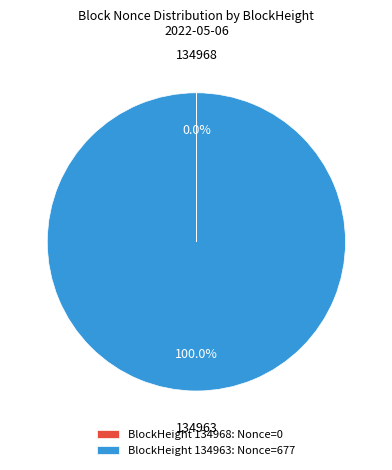

What is the largest slice in the pie chart?

BlockHeight 134963: Nonce=677